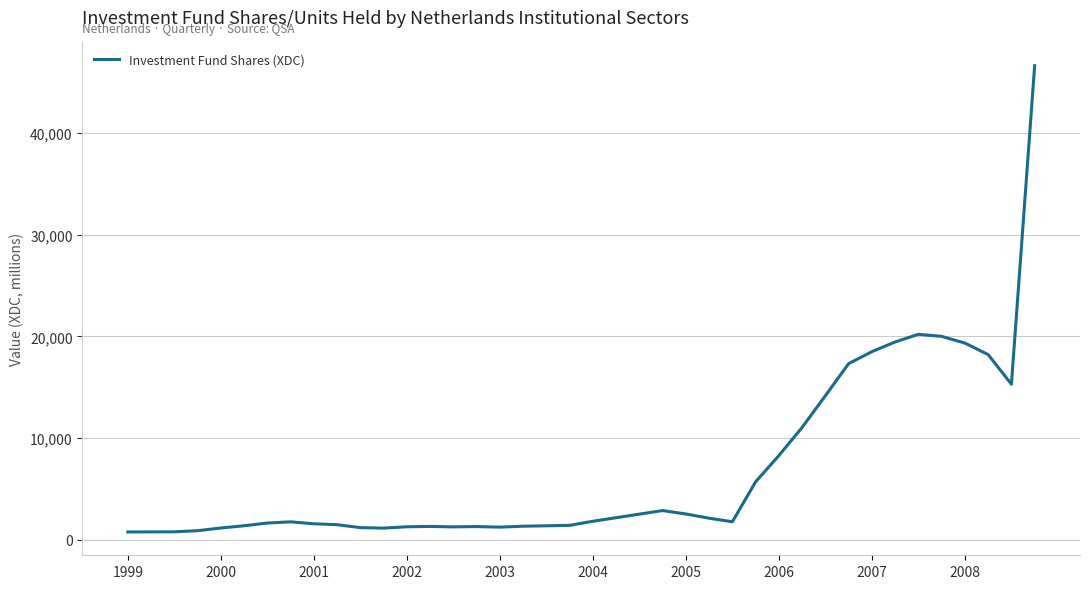

What is the difference between the maximum and minimum values?

45866